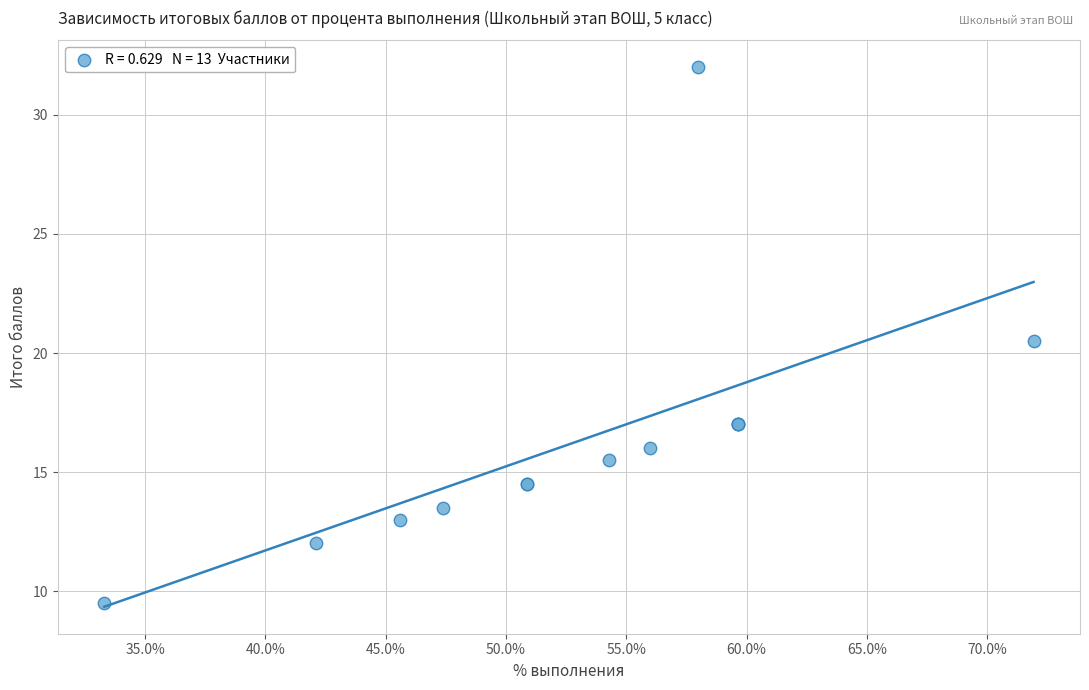

What Y value in the scatter plot is closest to 20?

20.5